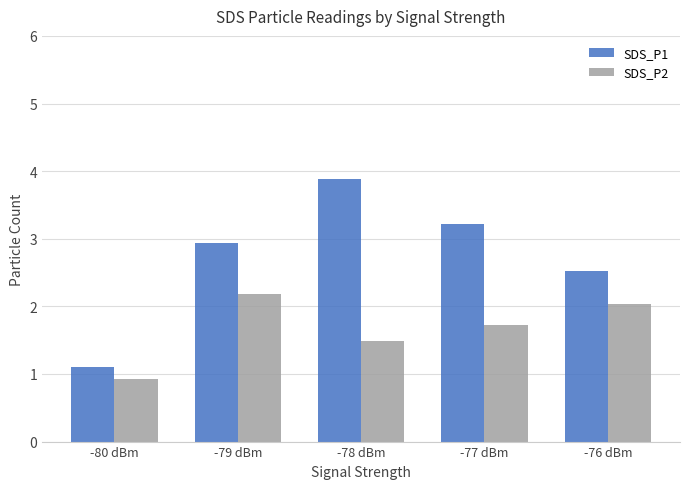

How many bars are there in each group?

2